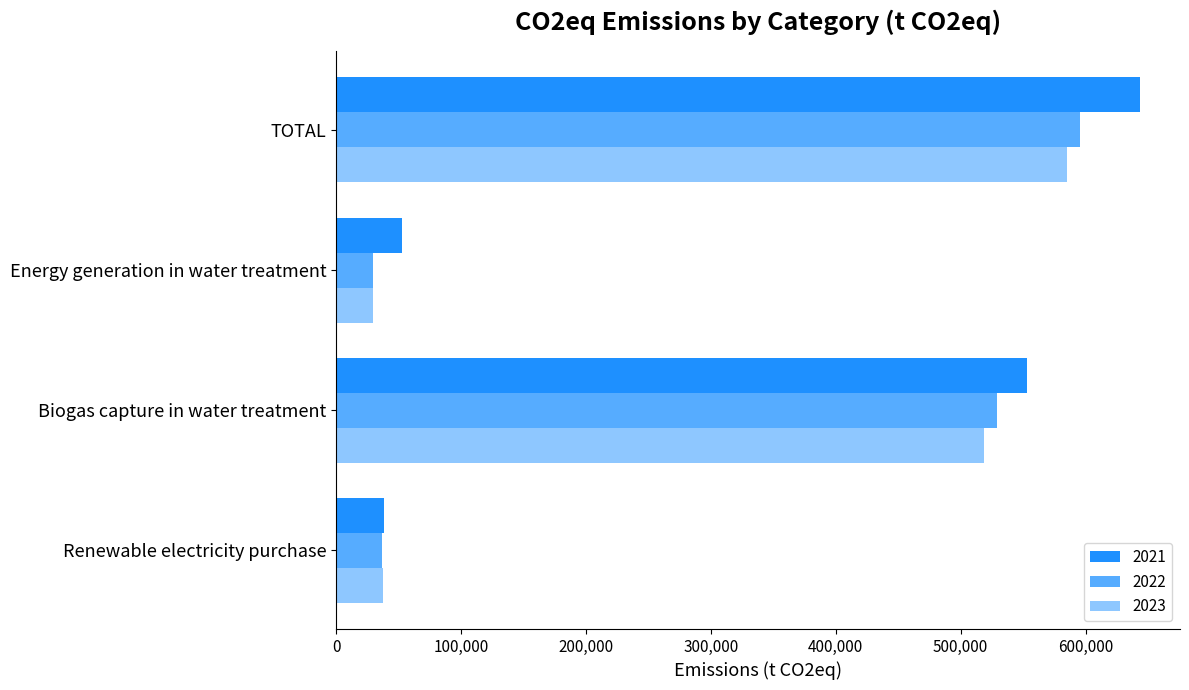

Is it true that 2022 equals 233812 at TOTAL?

False